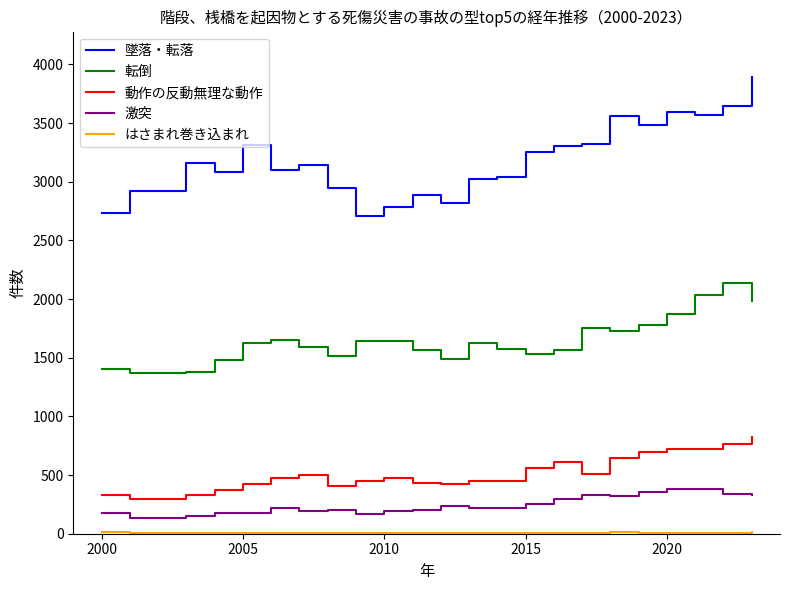

Which series has the widest spread of values?

墜落・転落